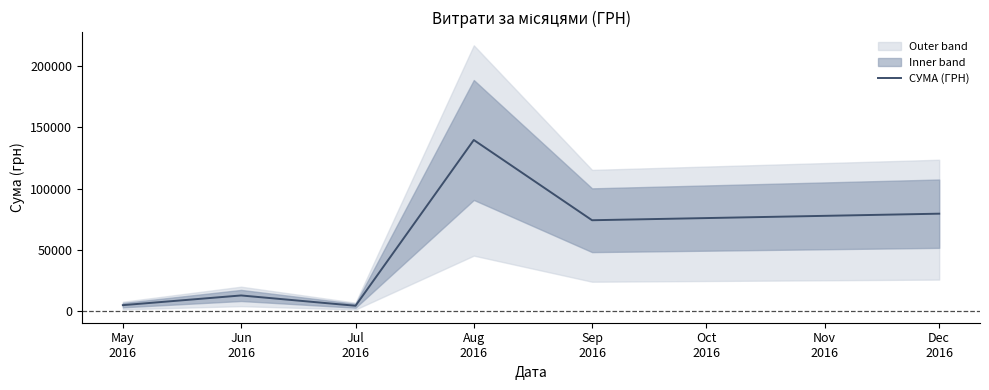

How many lines are shown in the chart?

1